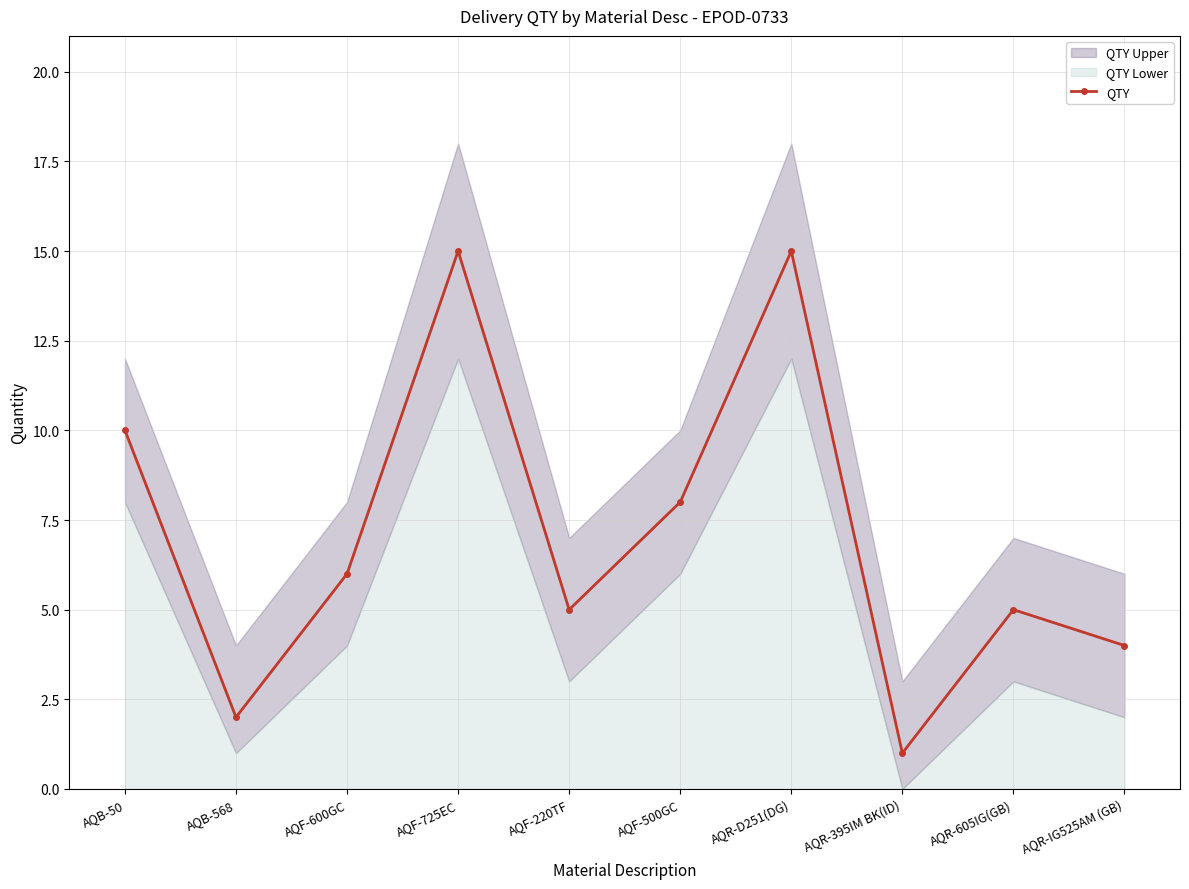

Reading left to right, list all the values displayed in this chart.

AQB-50=10	AQB-568=2	AQF-600GC=6	AQF-725EC=15	AQF-220TF=5	AQF-500GC=8	AQR-D251(DG)=15	AQR-395IM BK(ID)=1	AQR-605IG(GB)=5	AQR-IG525AM (GB)=4